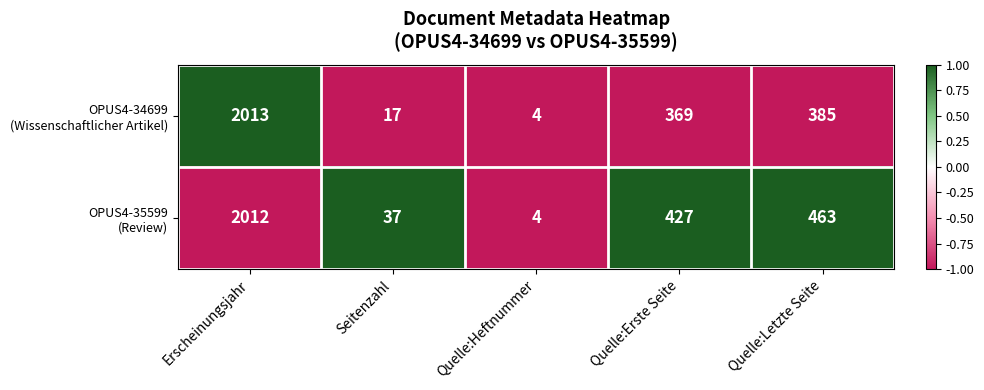

At which category does the chart reach its peak across all series?

Erscheinungsjahr